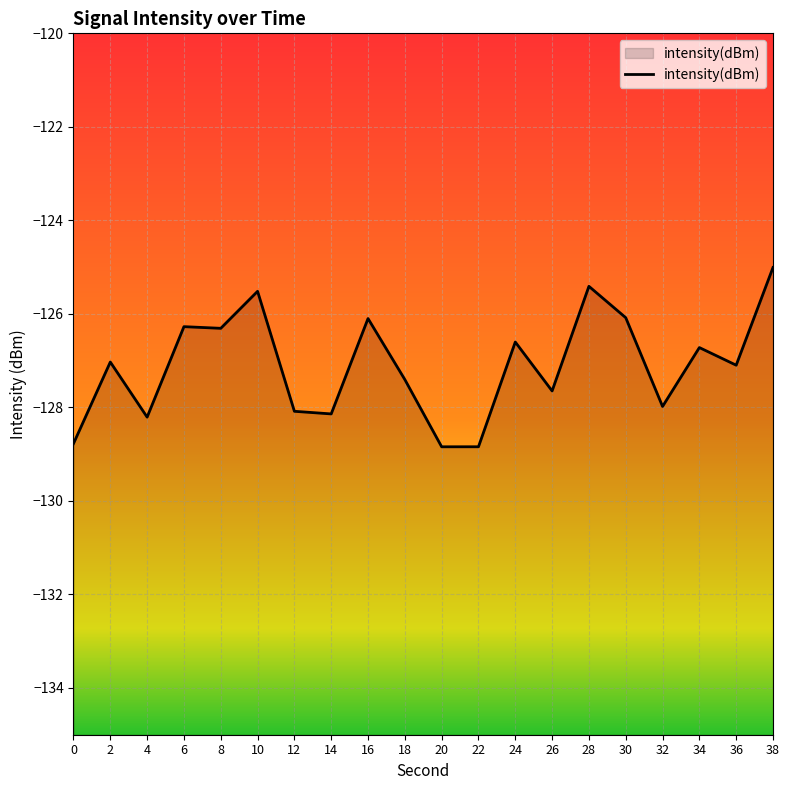

Reading left to right, transcribe all the data shown in this chart.

-128.8	-127.0	-128.2	-126.3	-126.3	-125.5	-128.1	-128.1	-126.1	-127.4	-128.8	-128.8	-126.6	-127.6	-125.4	-126.1	-128.0	-126.7	-127.1	-125.0